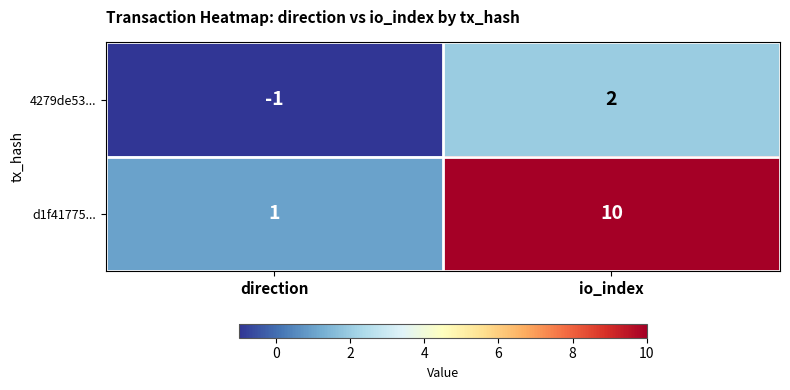

The d1f41775... series shows 10 at io_index. True or false?

True